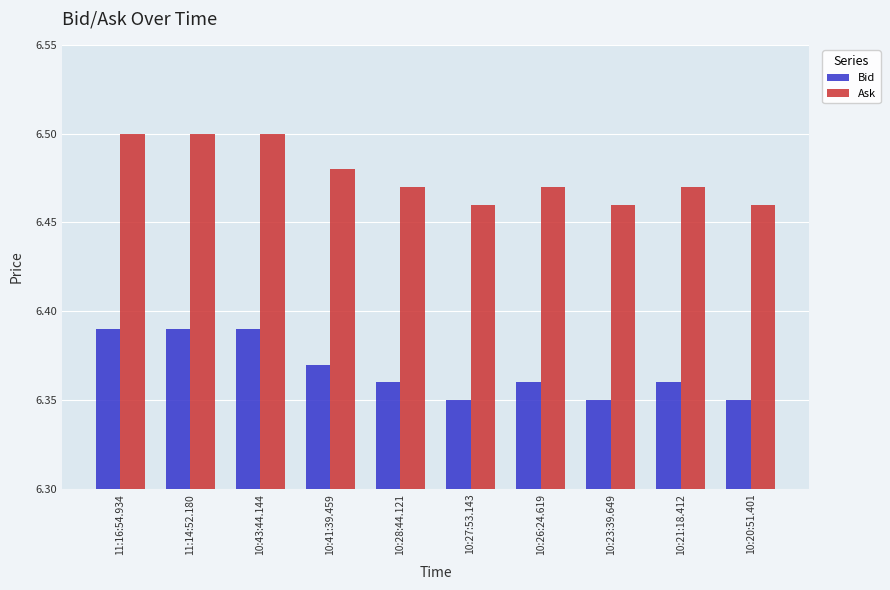

Is the value of Bid at 10:26:24.619 greater than the value of Ask at 10:43:44.144?

No